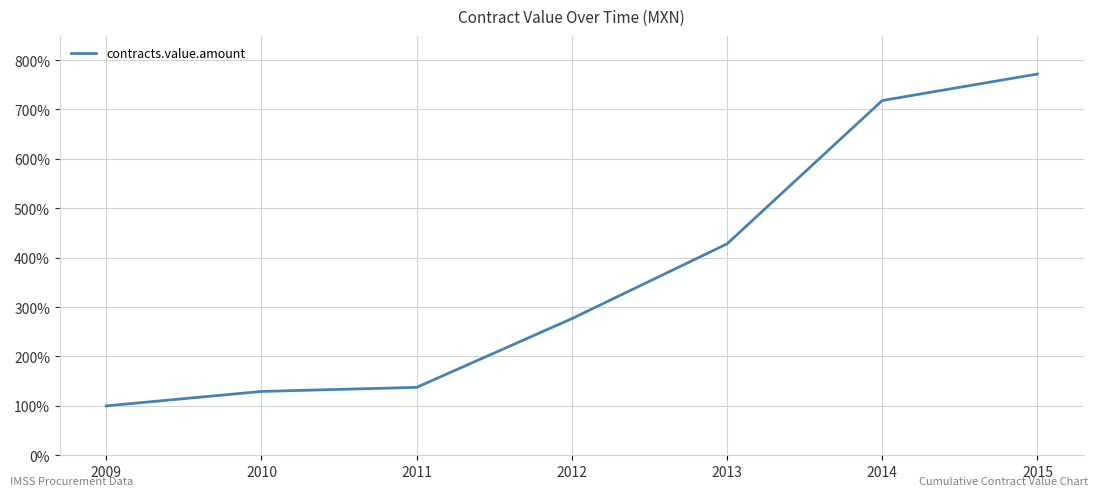

What is the change in value from 2010 to 2014?

+588.9